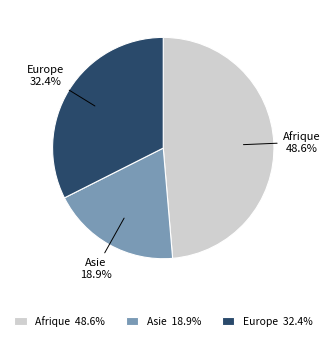

Count the number of slices in the pie.

3